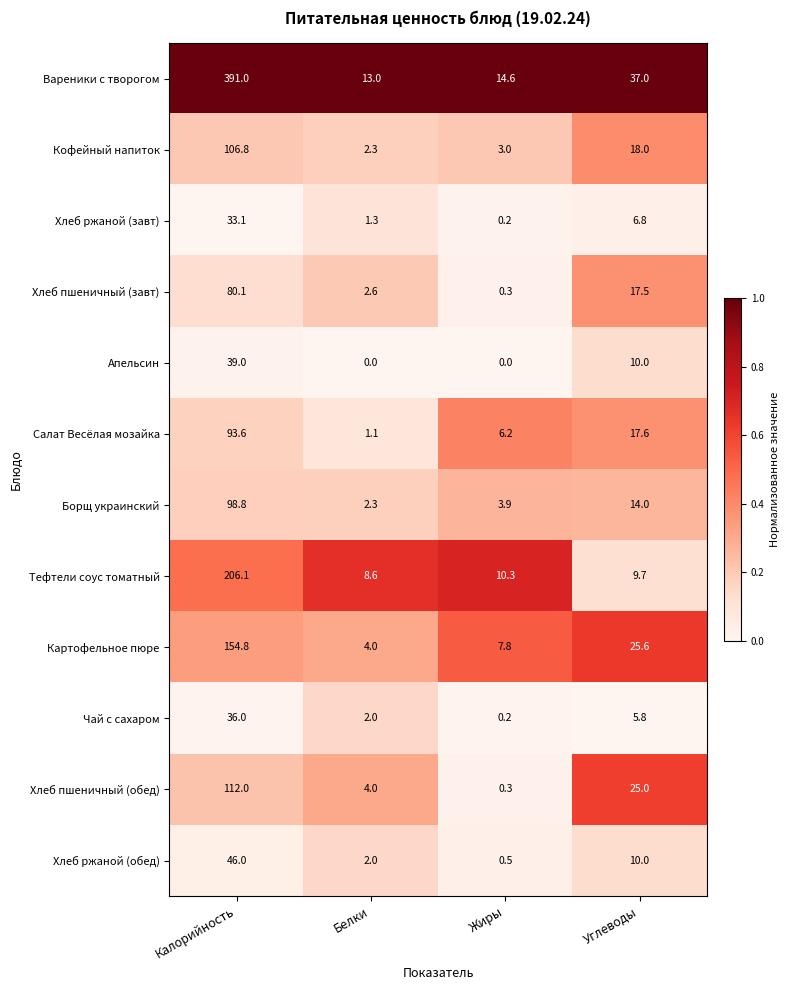

What is the maximum value shown in the chart?

391.0